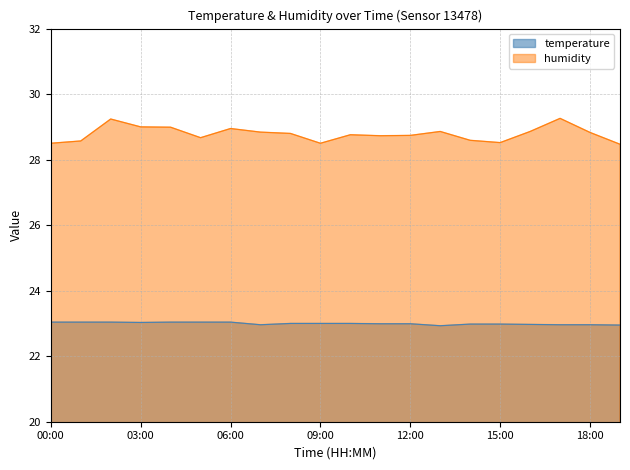

Where is temperature nearest to the value 22?

13:00